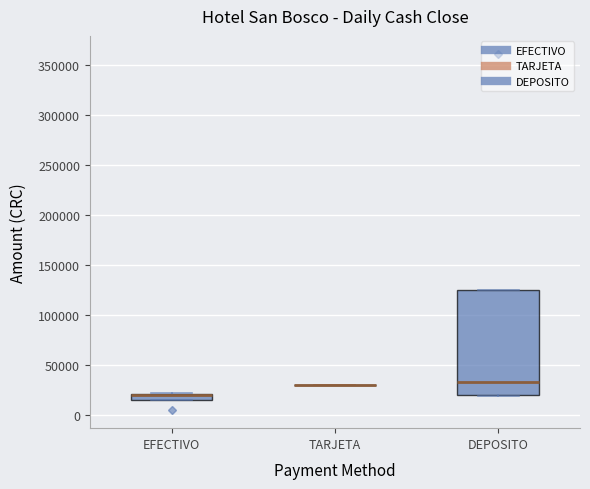

Where is the upper edge of the box for DEPOSITO on the y-axis? The values are not printed on the chart, so give them approximately, as read against the axis.

125000